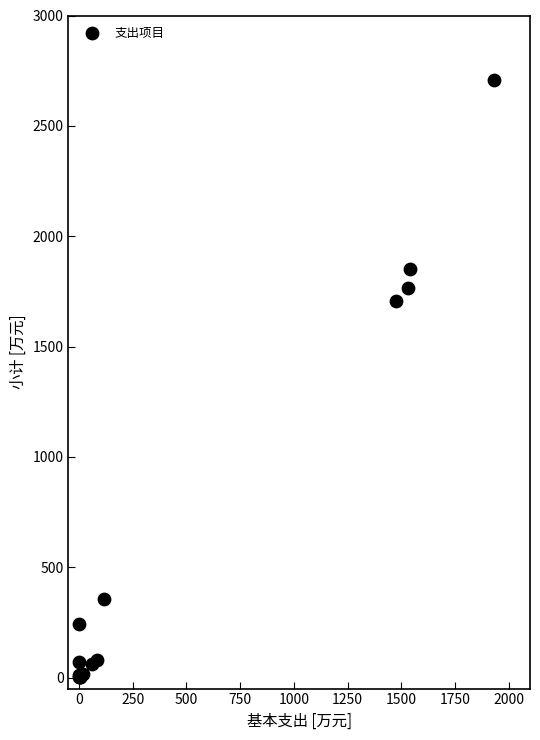

What Y value in the scatter plot is closest to 1354?

1706.4